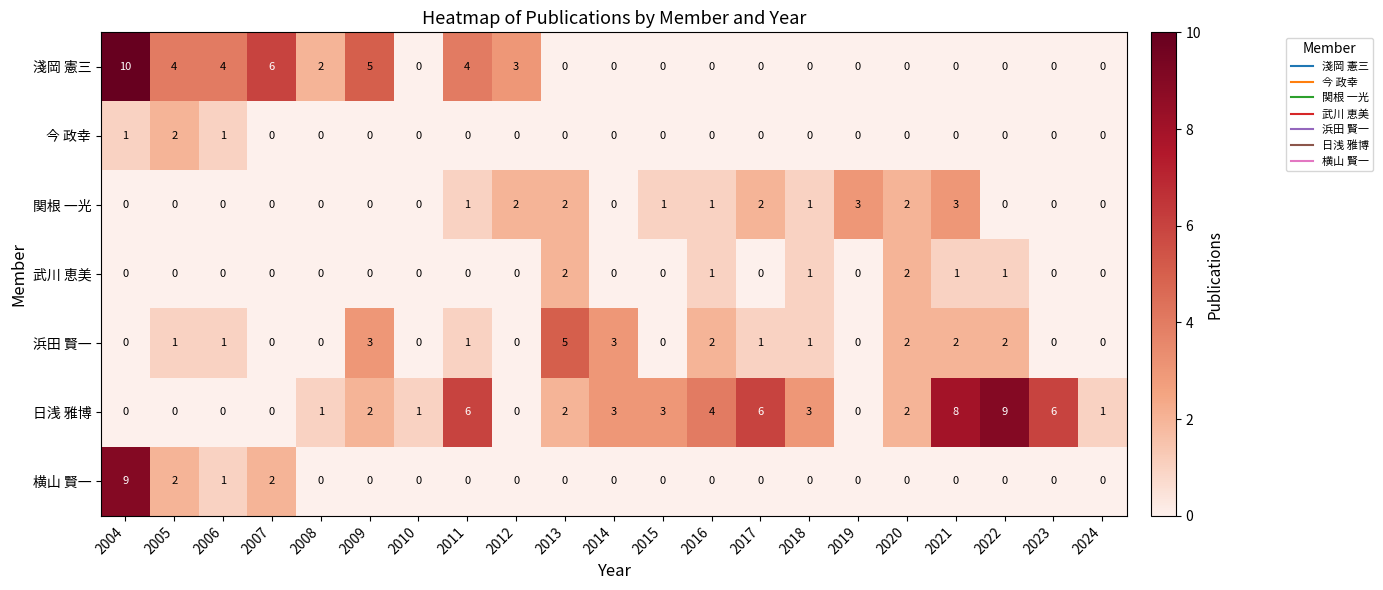

True or false: 淺岡 憲三 has a value of 4 at 2010.

False